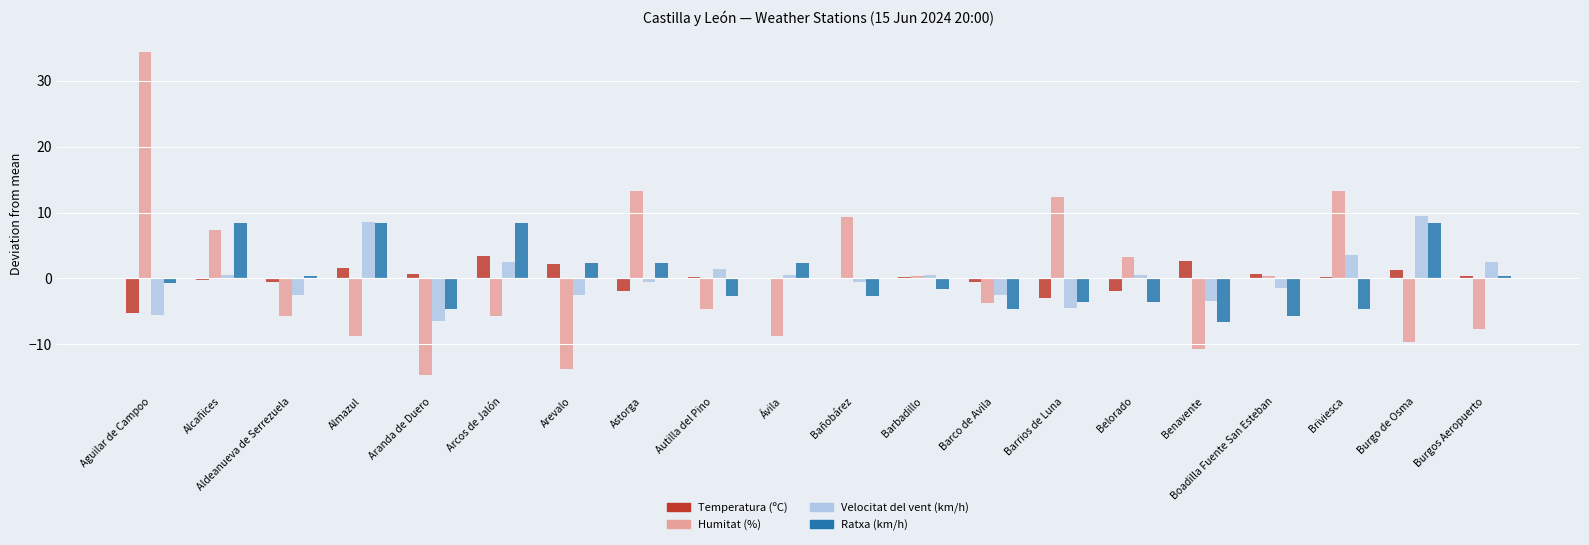

The value of Humitat (%) at Ávila is -8.7. True or false?

True